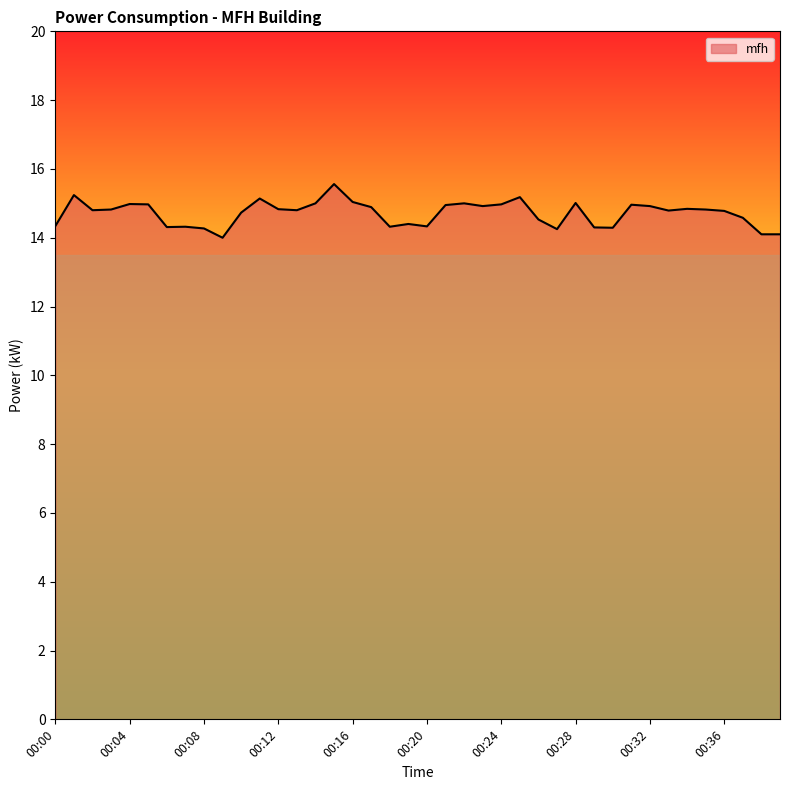

What is the minimum value shown in the chart?

14.0